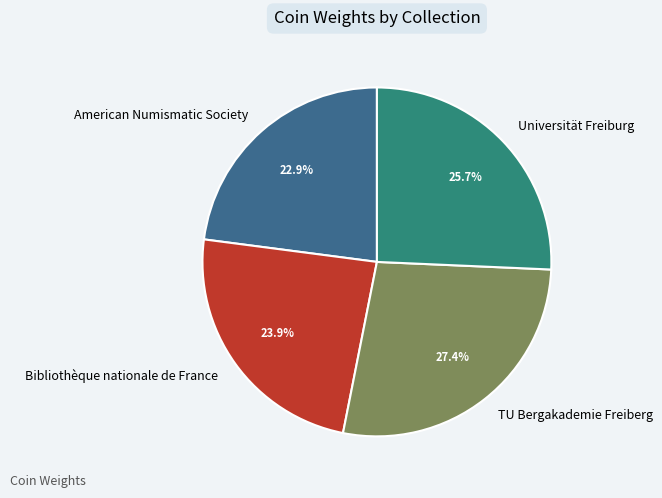

To the nearest percent, what portion does Universität Freiburg represent?

26%